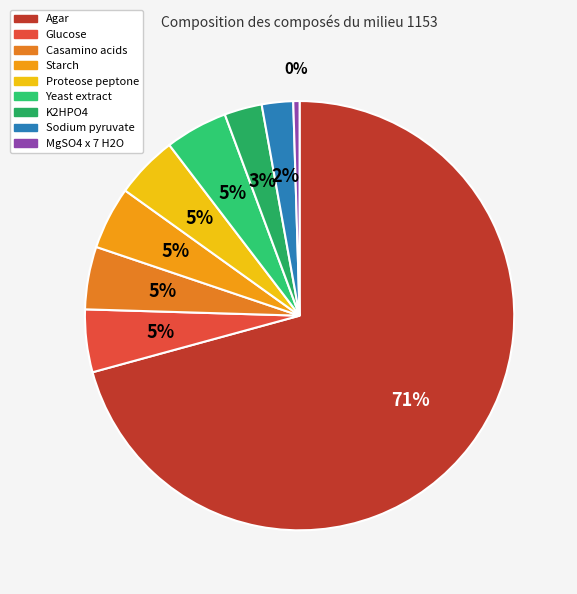

Which category has the smallest portion of the pie?

MgSO4 x 7 H2O